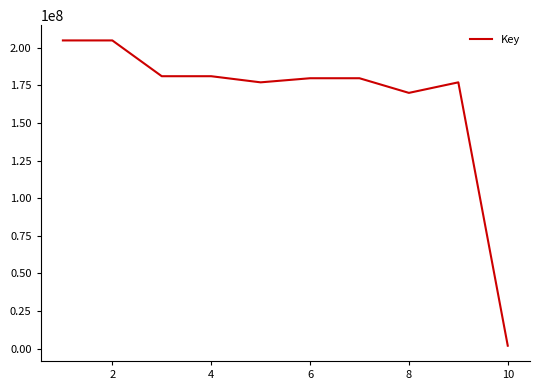

What is the difference between the maximum and minimum values?

203034771